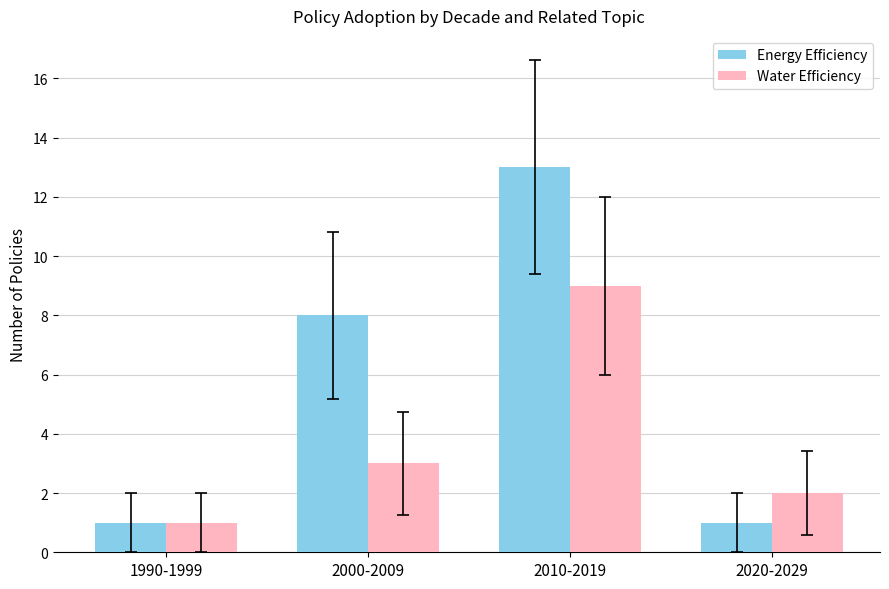

Rank the series by their maximum value, from lowest to highest.

Water Efficiency, Energy Efficiency